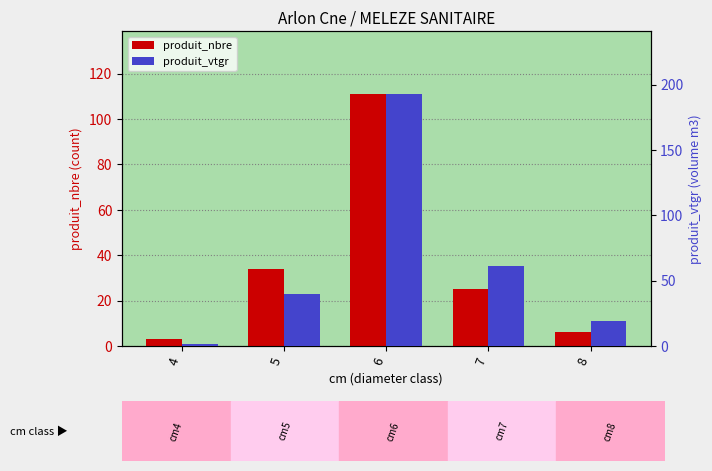

Rank the series at 7 from highest to lowest value.

produit_vtgr, produit_nbre